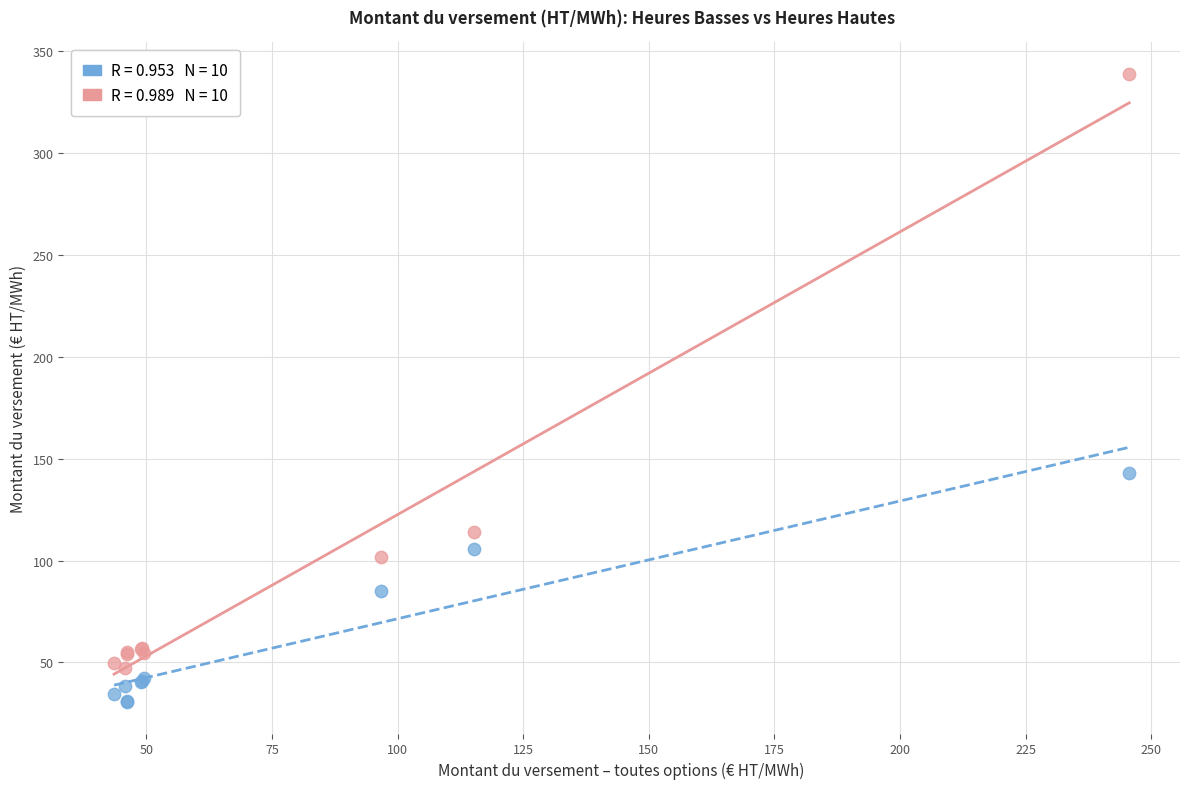

Across all series, what Y value is closest to 184?

143.0